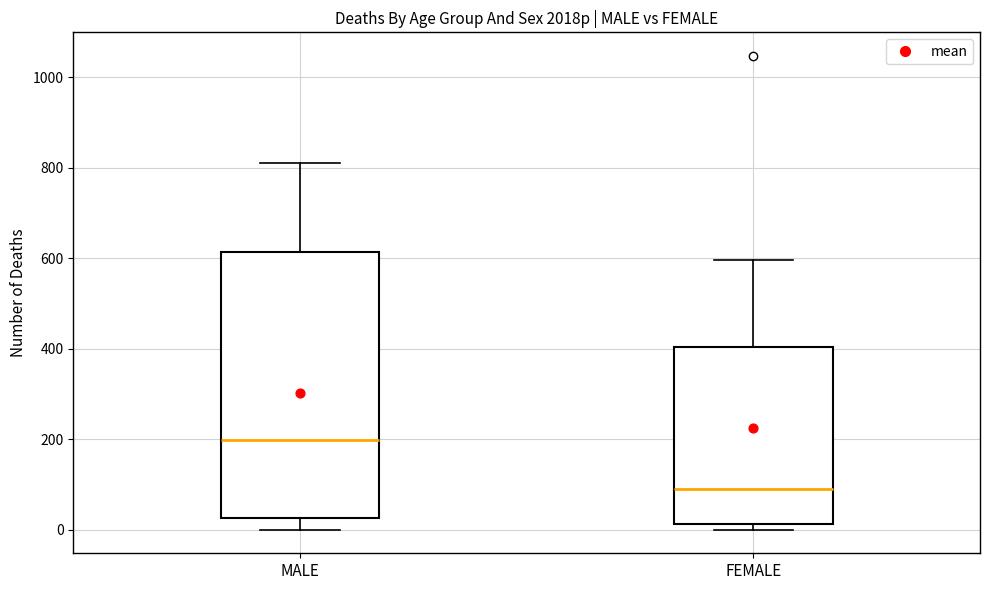

Comparing the boxes themselves (not the whiskers), which one is the tallest?

MALE